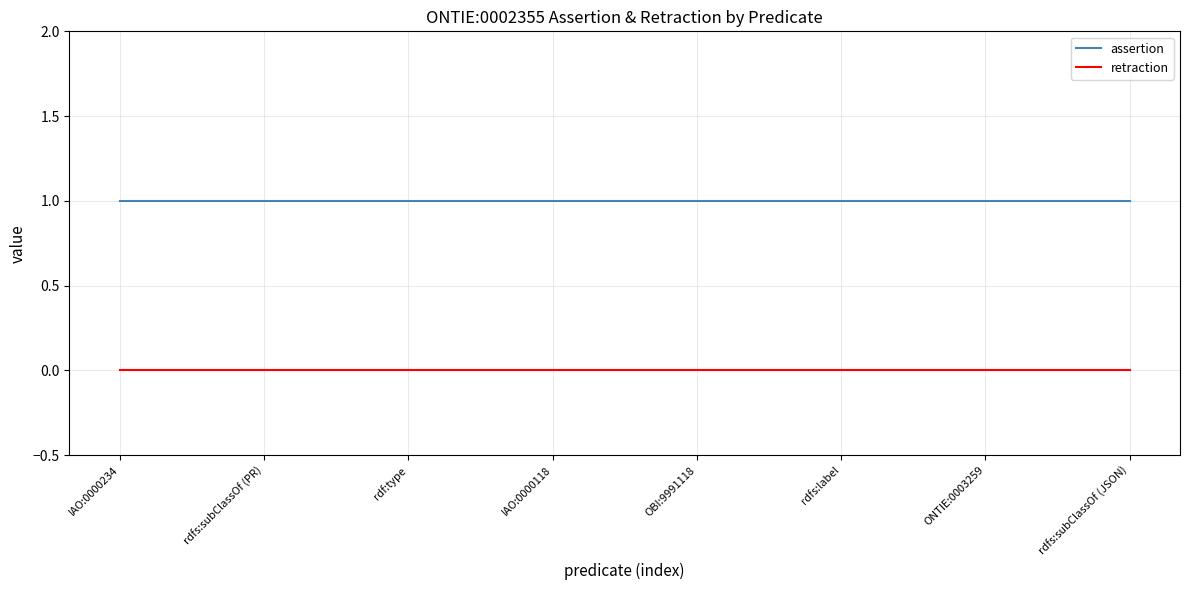

What position from the left is IAO:0000118?

4